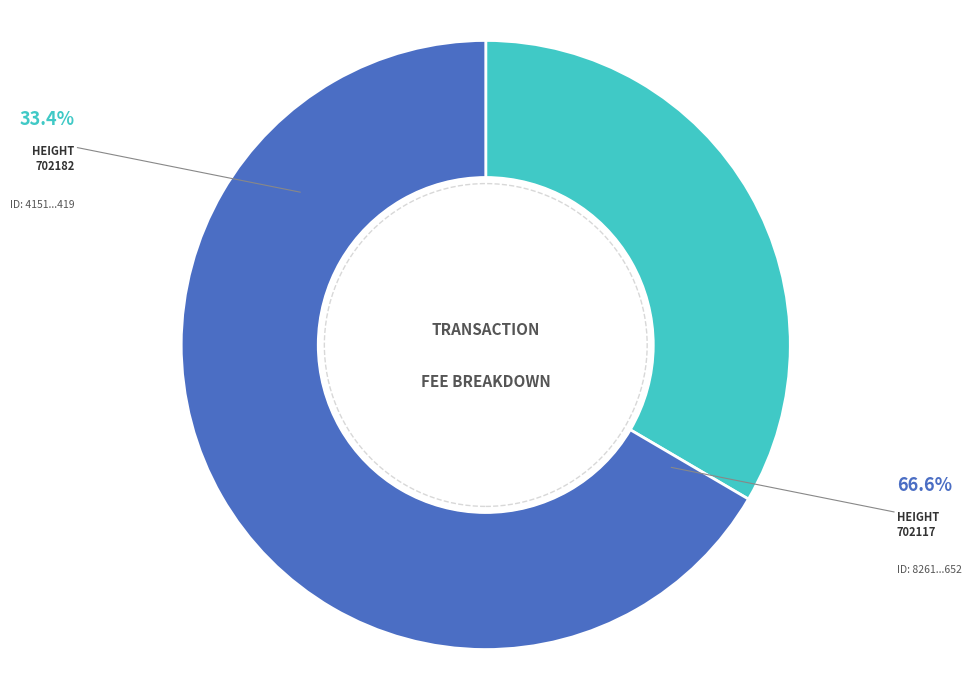

Is it true that 702117 is 67% of the pie?

True